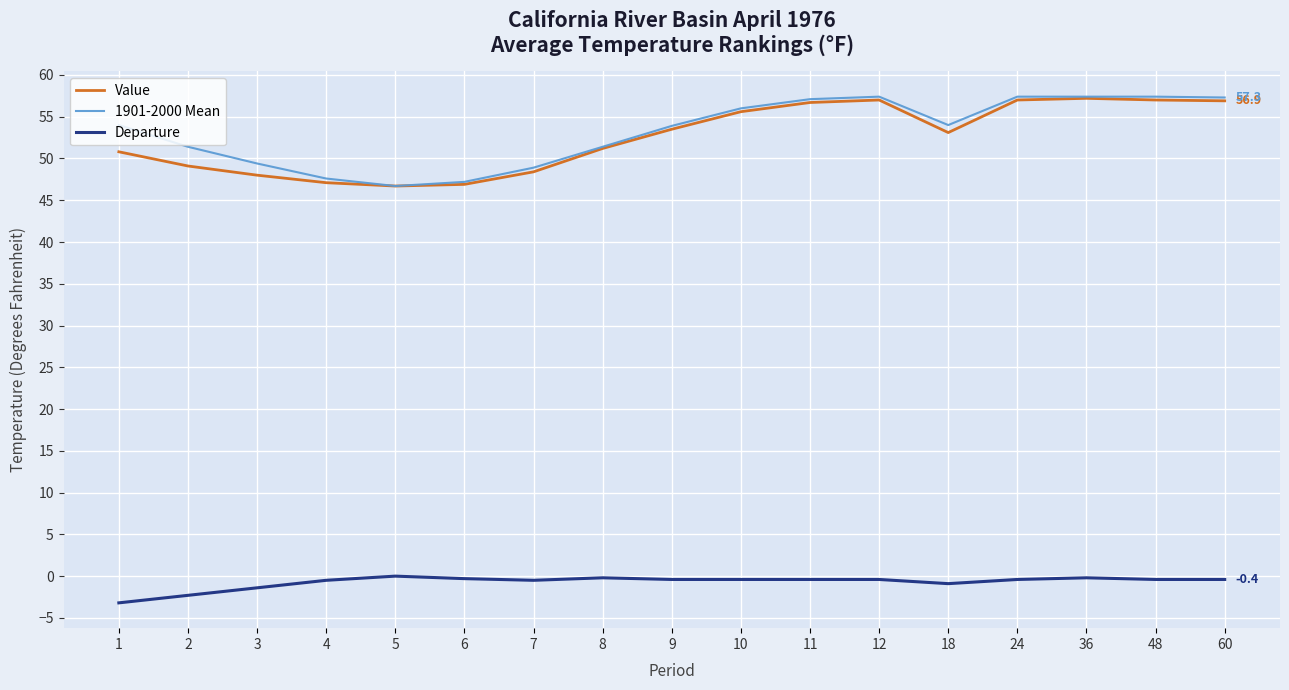

What is the sum of all 1901-2000 Mean values?

904.5